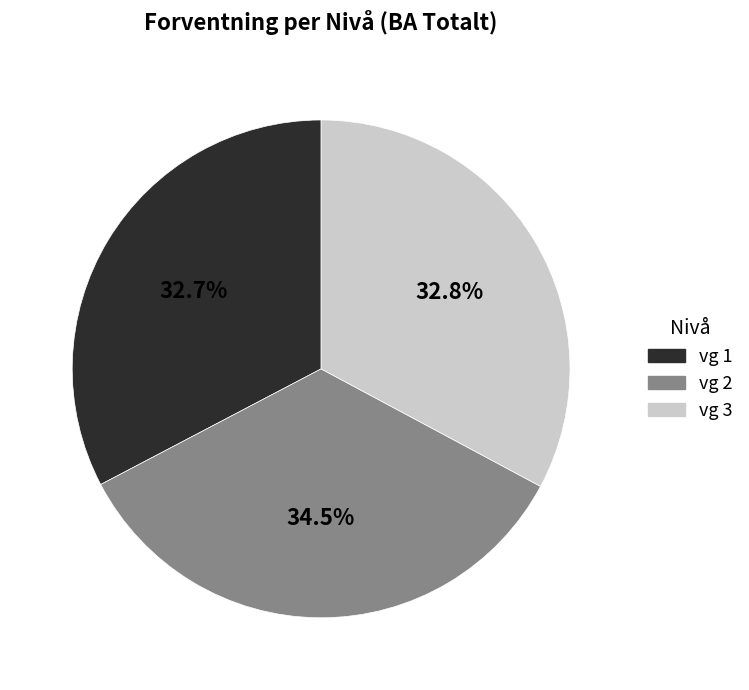

Count the number of slices in the pie.

3